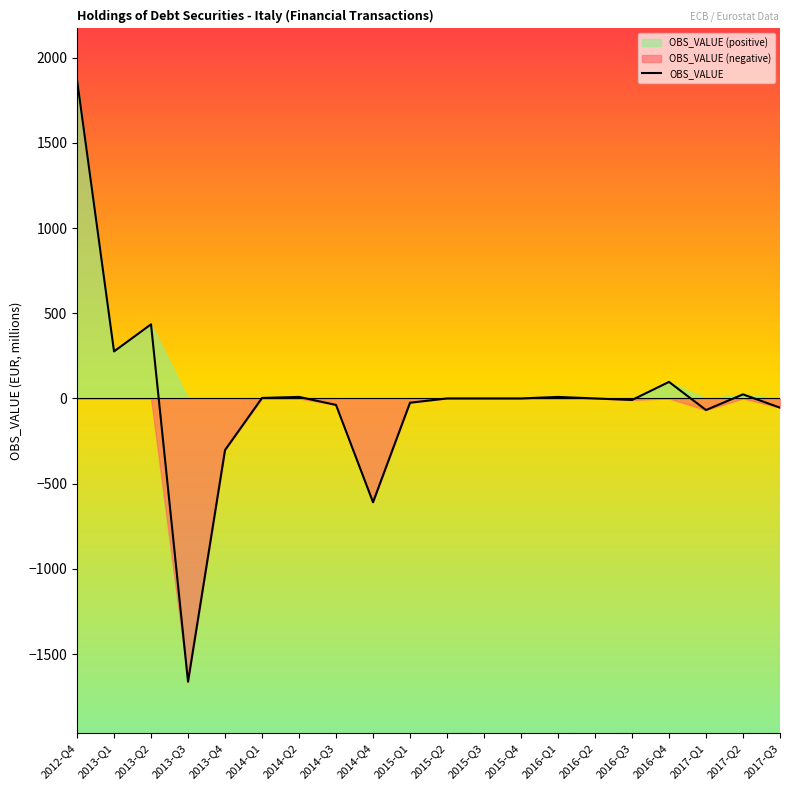

Reading left to right, extract all data points from this chart.

1871	276	435	-1662	-303	3	9	-38	-609	-25	0	0	0	9	0	-9	97	-68	24	-54